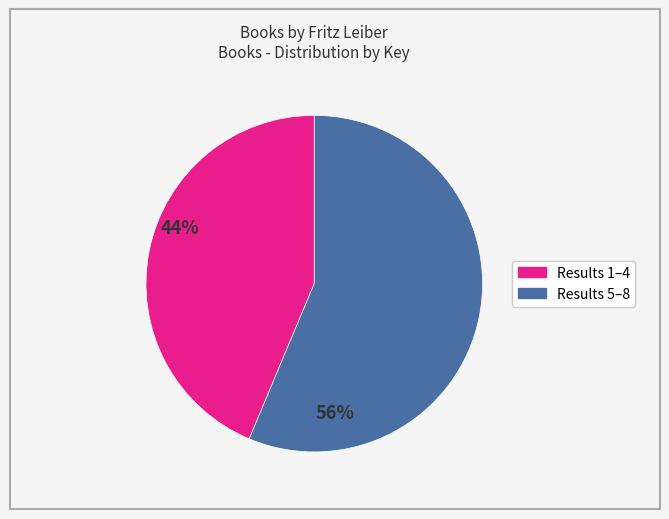

Count the number of slices in the pie.

2